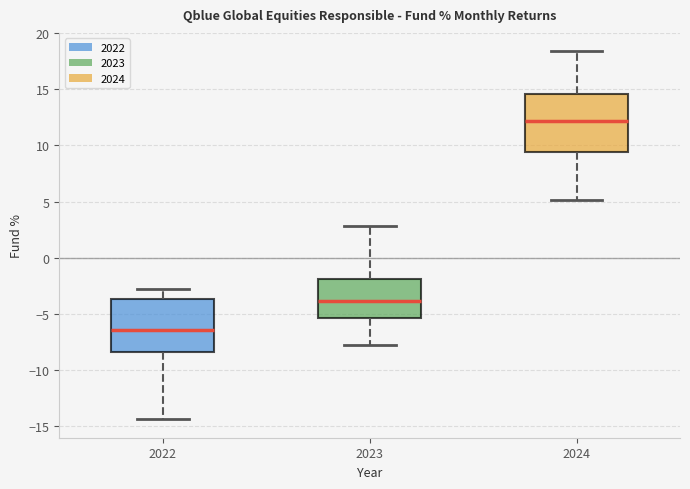

Where is the upper edge of the box at x = 2024 on the y-axis? The values are not printed on the chart, so give them approximately, as read against the axis.

14.5